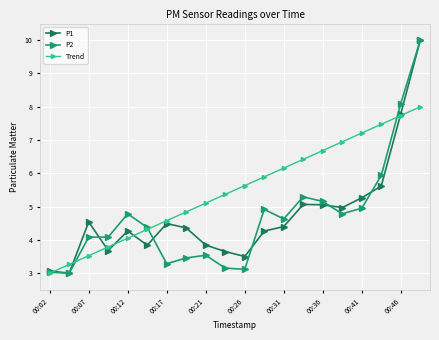

How many distinct data groups are displayed?

3